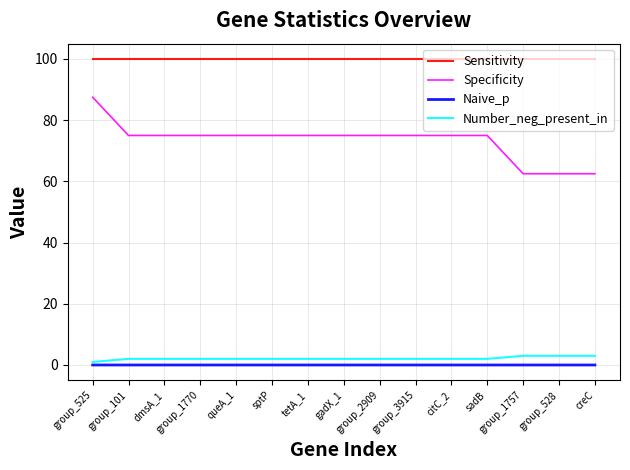

The value of Number_neg_present_in at group_528 is 3.0. True or false?

True